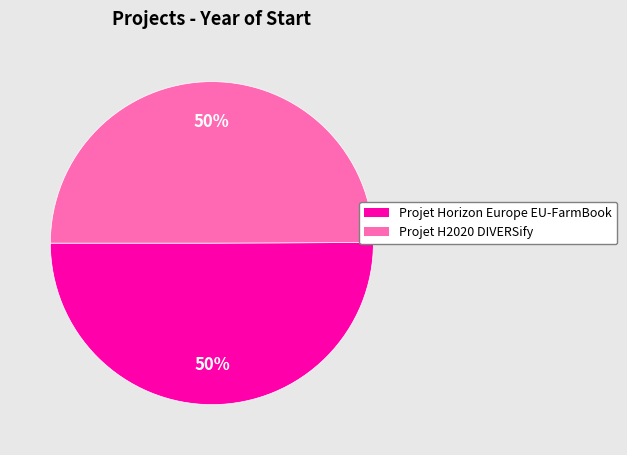

Combined, do Projet H2020 DIVERSify and Projet Horizon Europe EU-FarmBook account for over 50%?

Yes